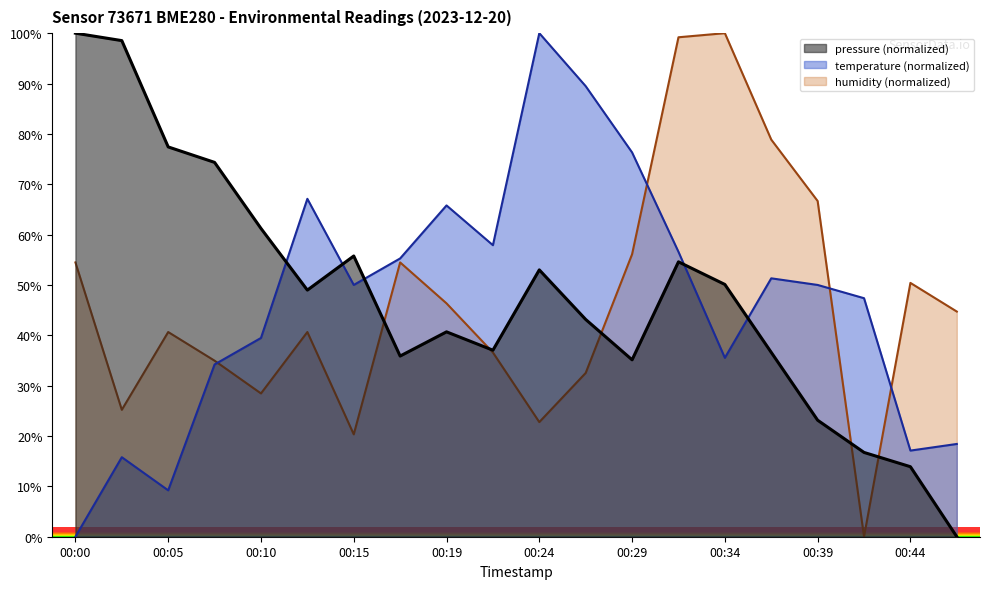

True or false: temperature and pressure cross at least once.

True